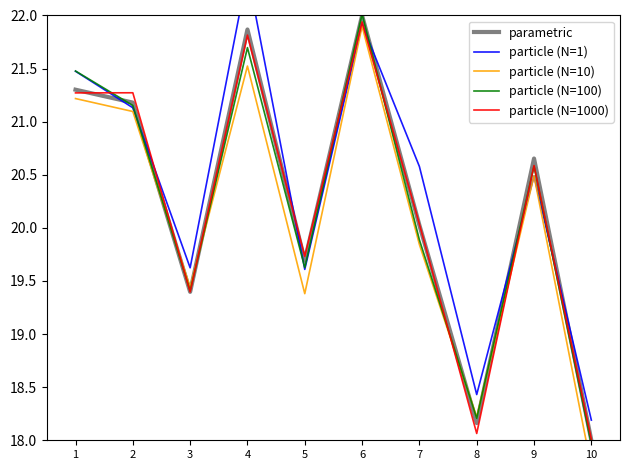

How many times do particle (N=10) and particle (N=1) cross each other?

2